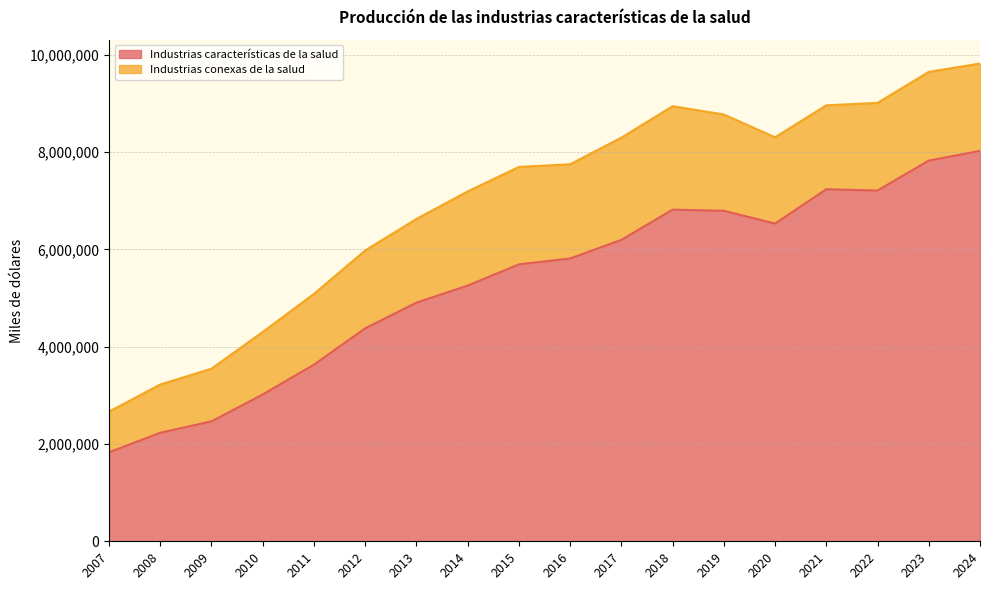

What is the average value?

5326975